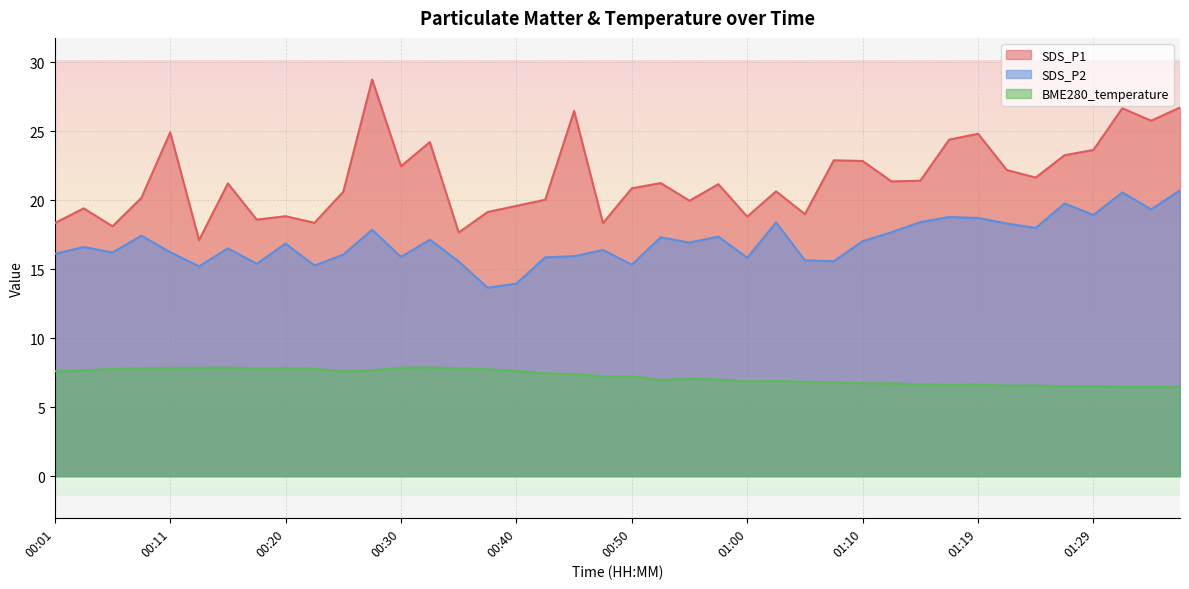

Where is BME280_temperature nearest to the value 7?

00:57